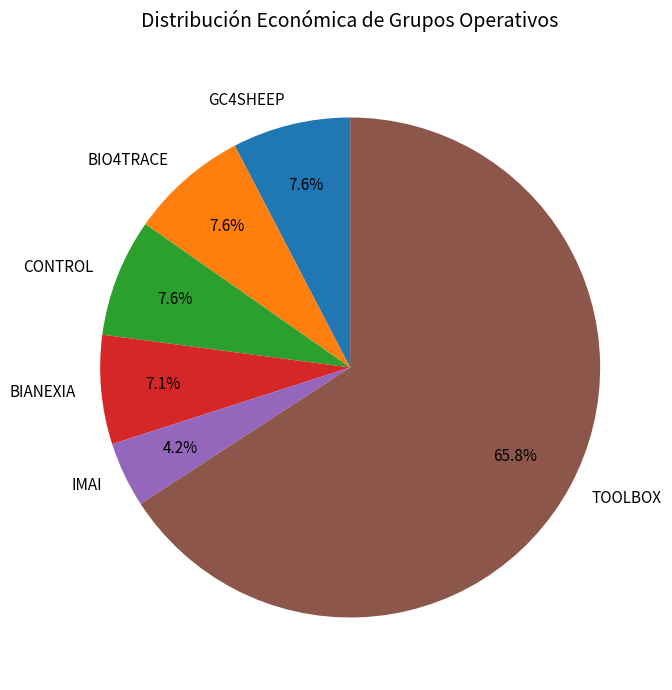

Is it true that BIO4TRACE is 8% of the pie?

True